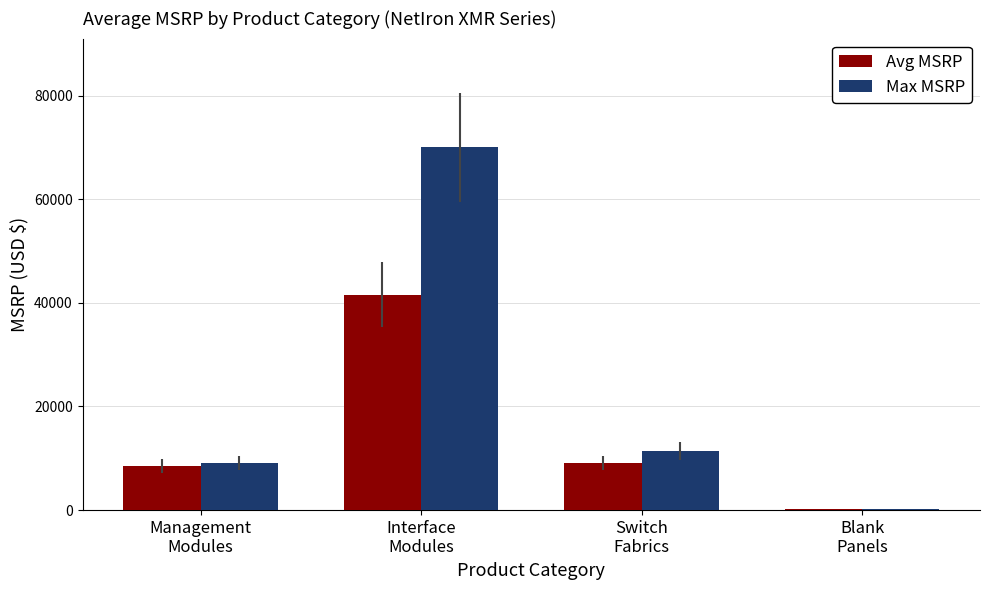

At which category does the chart reach its peak across all series?

Interface
Modules